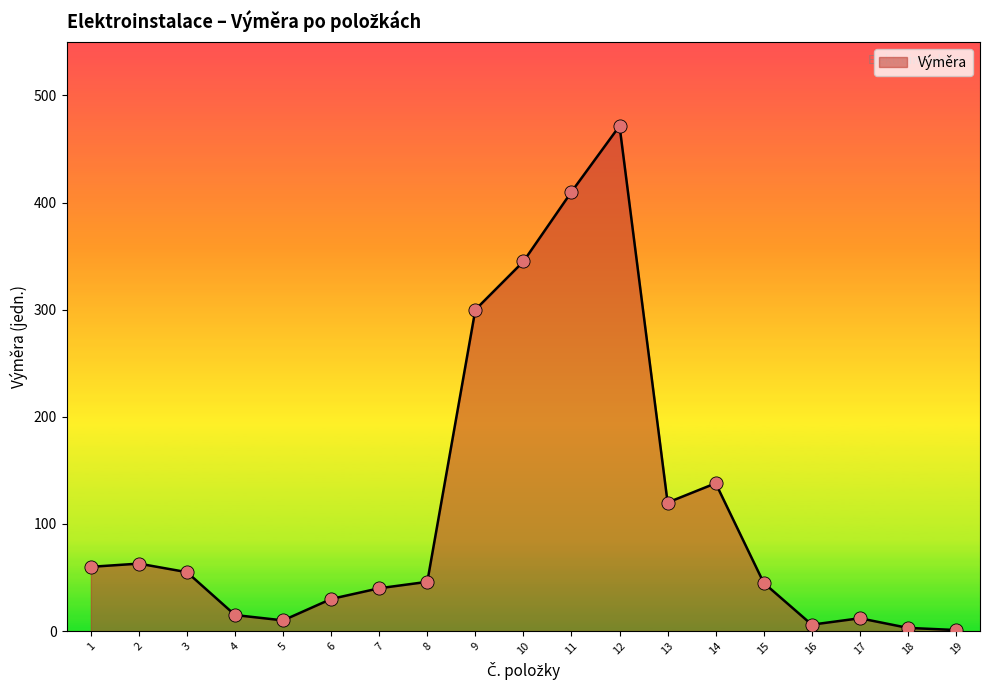

What is the change in value from 8 to 11?

+364.0